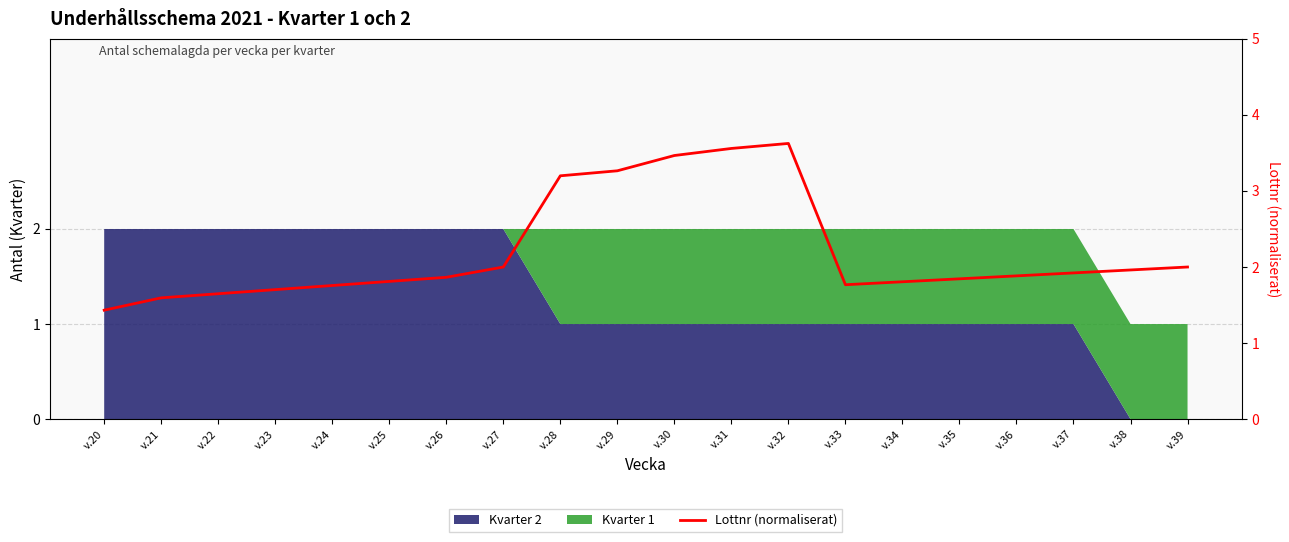

Rank the categories by value from lowest to highest.

v.20, v.21, v.22, v.23, v.24, v.33, v.34, v.25, v.35, v.26, v.36, v.37, v.38, v.27, v.39, v.28, v.29, v.30, v.31, v.32